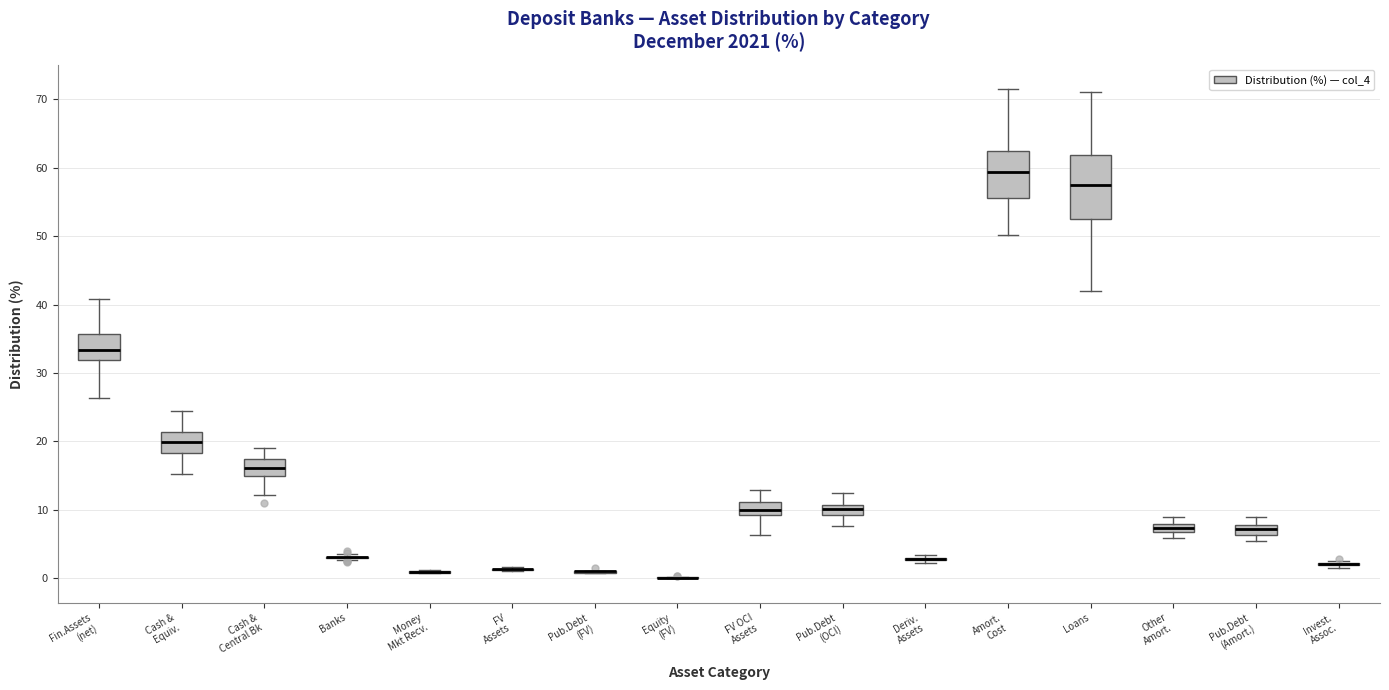

Comparing the boxes themselves (not the whiskers), which one is the tallest?

Loans